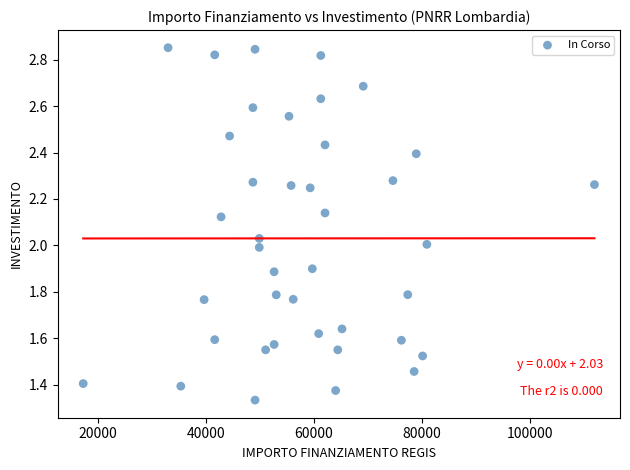

What is the range of X values (max minus min)?

94665.7